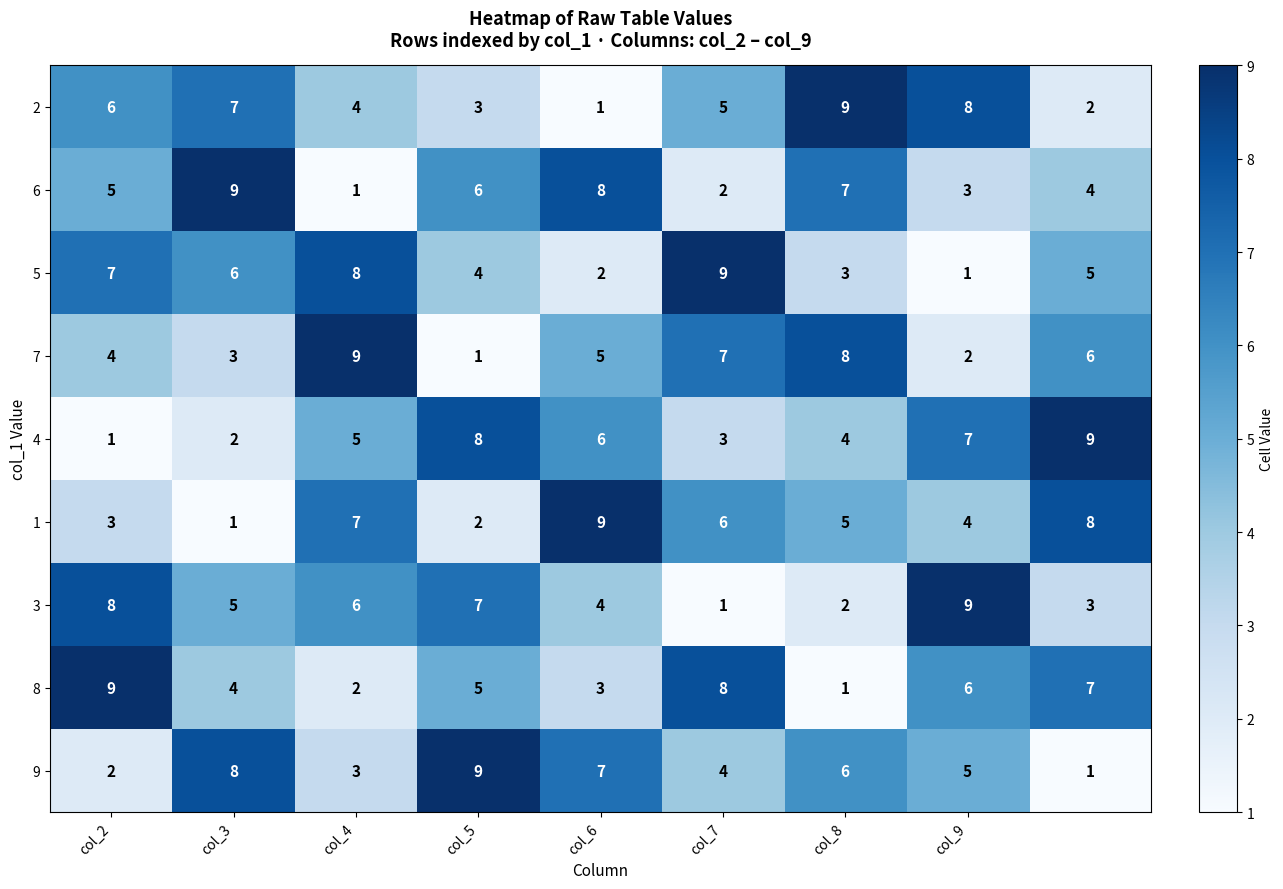

At how many categories does at least one series exceed 5?

9